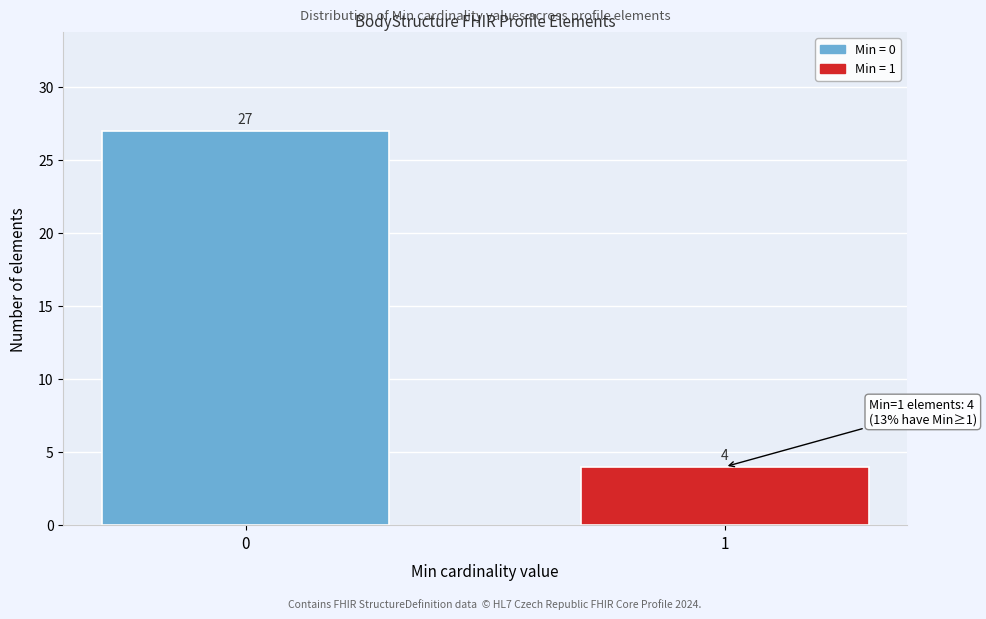

Reading right to left, list all the values displayed in this chart.

1=4	0=27